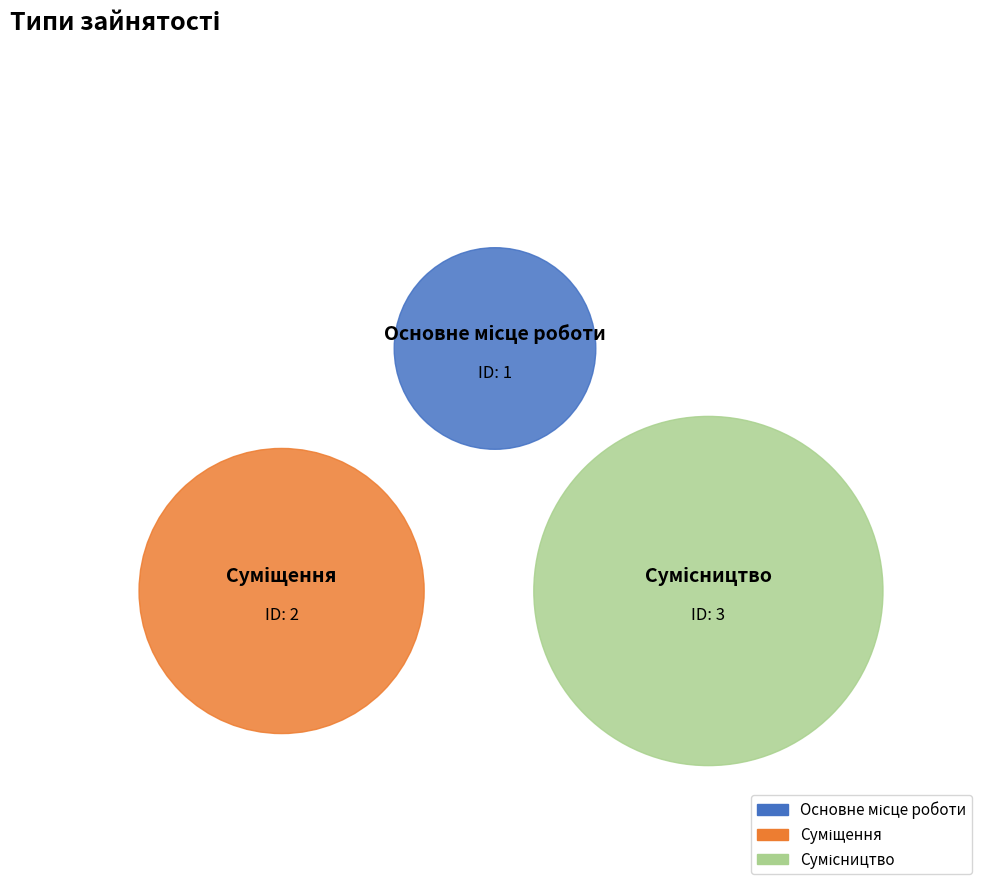

Which has a higher value, Сумісництво or Основне місце роботи?

Сумісництво